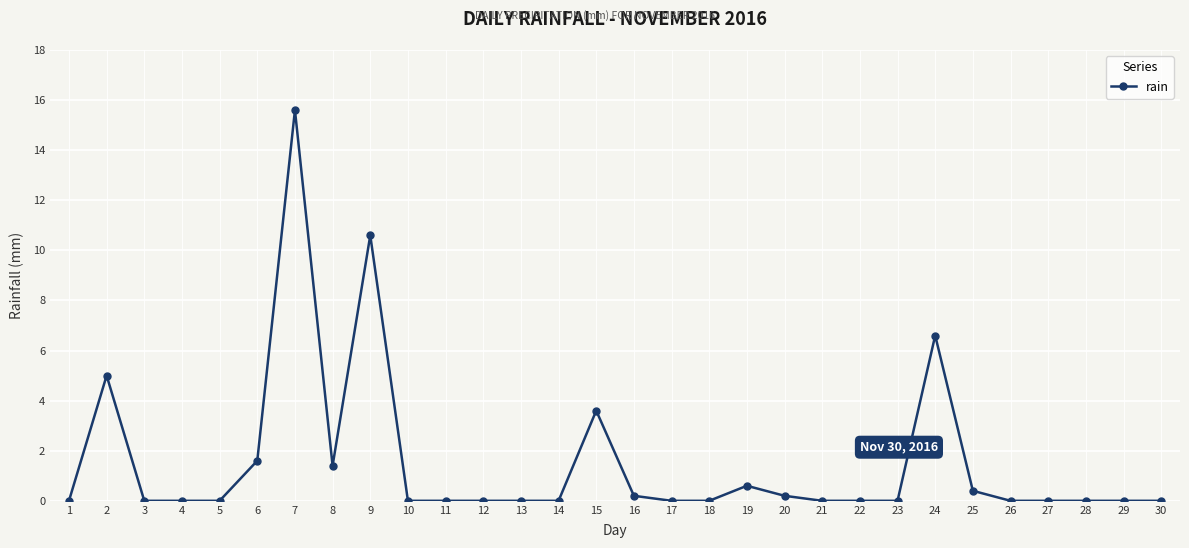

How many categories are shown in the chart?

30